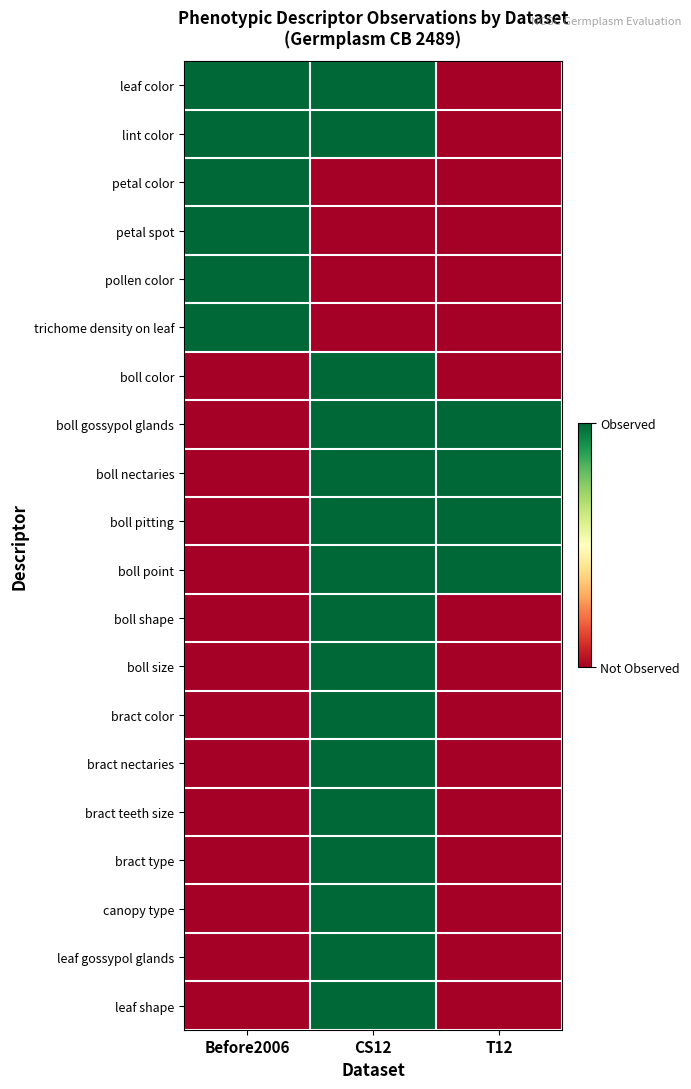

At how many categories does at least one series exceed 0?

3